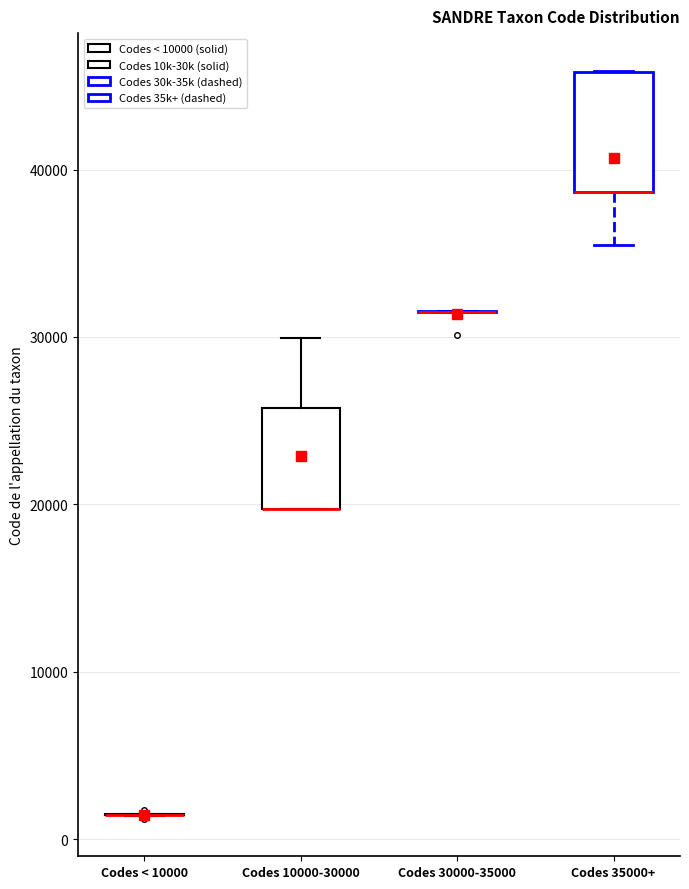

Where does the lower whisker of the box for Codes 35000+ end on the y-axis? The values are not printed on the chart, so give them approximately, as read against the axis.

35000